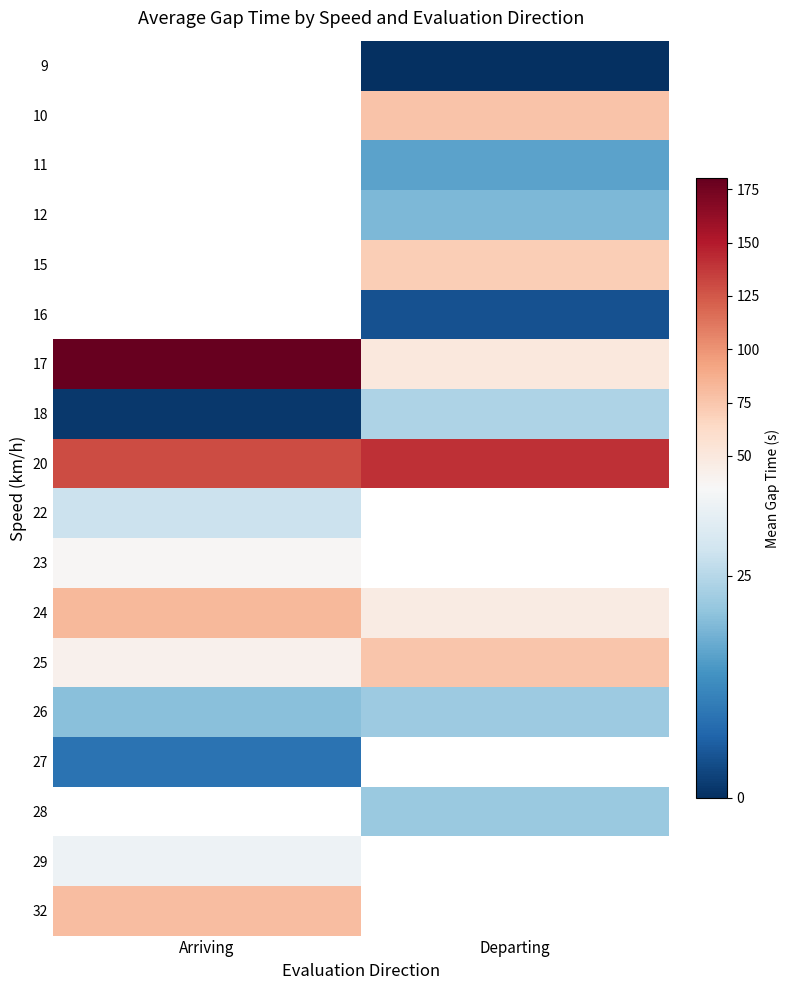

At which label does 10 first exceed 76?

Departing